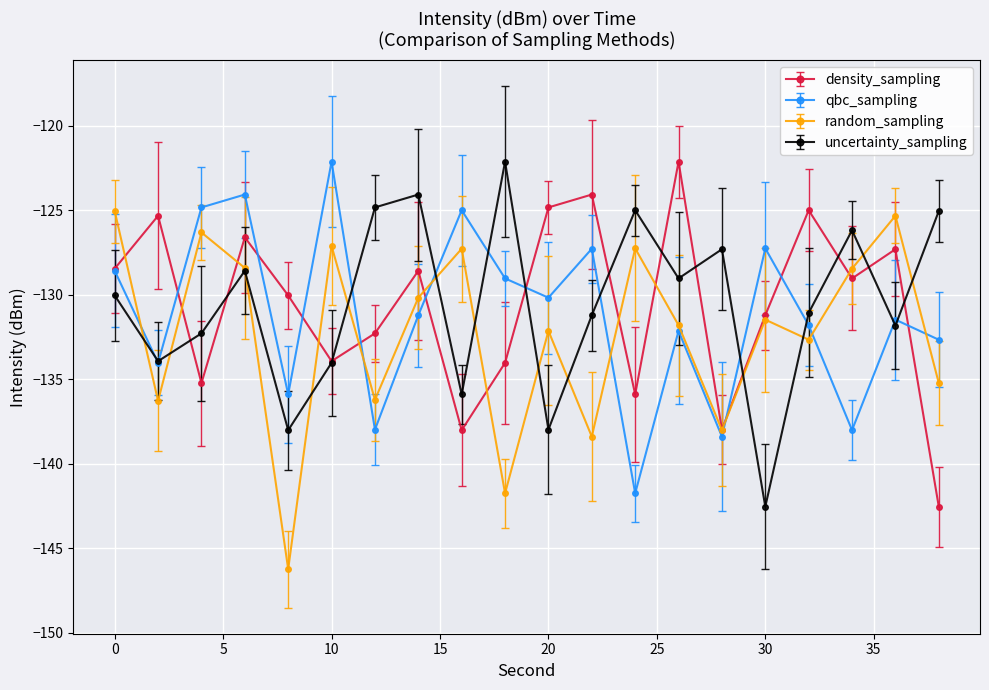

What is the value of the qbc_sampling point at the 1st from the left?

-128.6